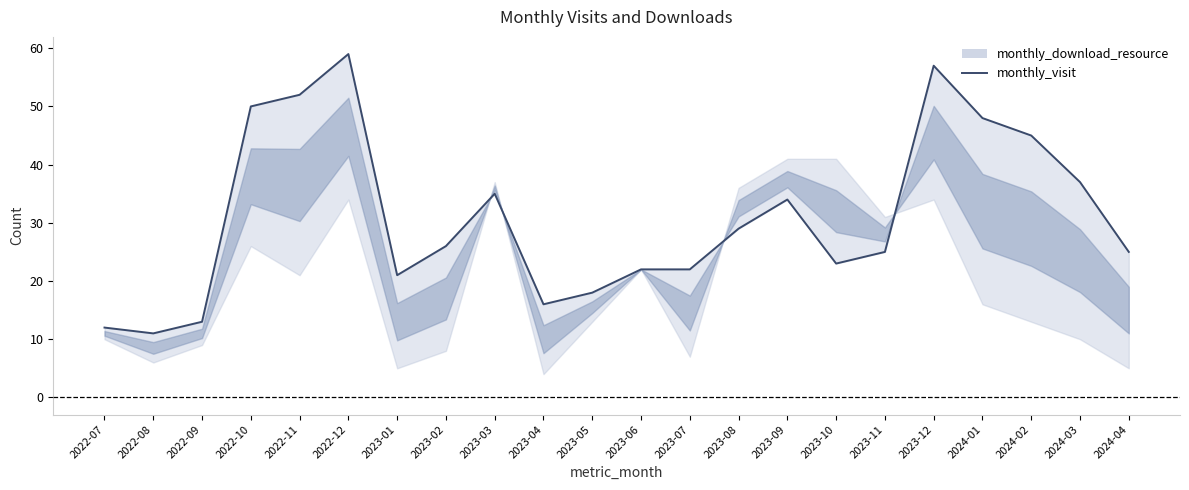

List the labels in order of value, smallest first.

2022-08, 2022-07, 2022-09, 2023-04, 2023-05, 2023-01, 2023-06, 2023-07, 2023-10, 2023-11, 2024-04, 2023-02, 2023-08, 2023-09, 2023-03, 2024-03, 2024-02, 2024-01, 2022-10, 2022-11, 2023-12, 2022-12